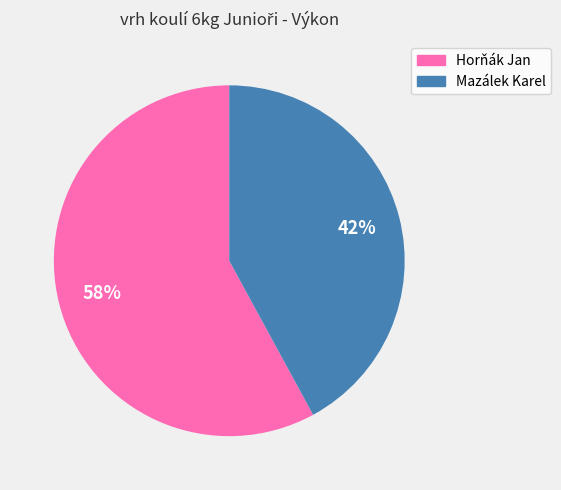

True or false: Mazálek Karel accounts for 27% of the total.

False